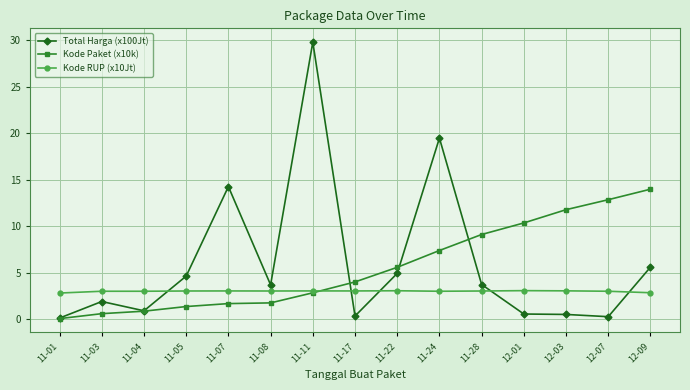

What is the total value across all series at 12-03?

15.3